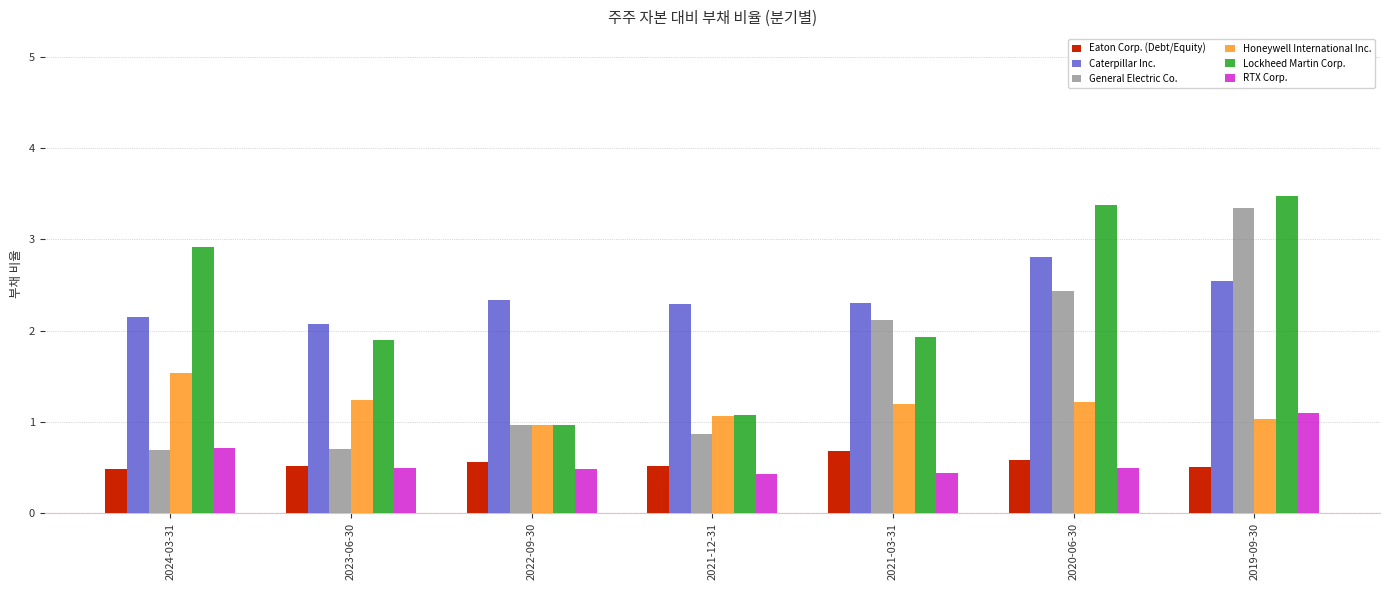

What is the minimum value shown in the chart?

0.4